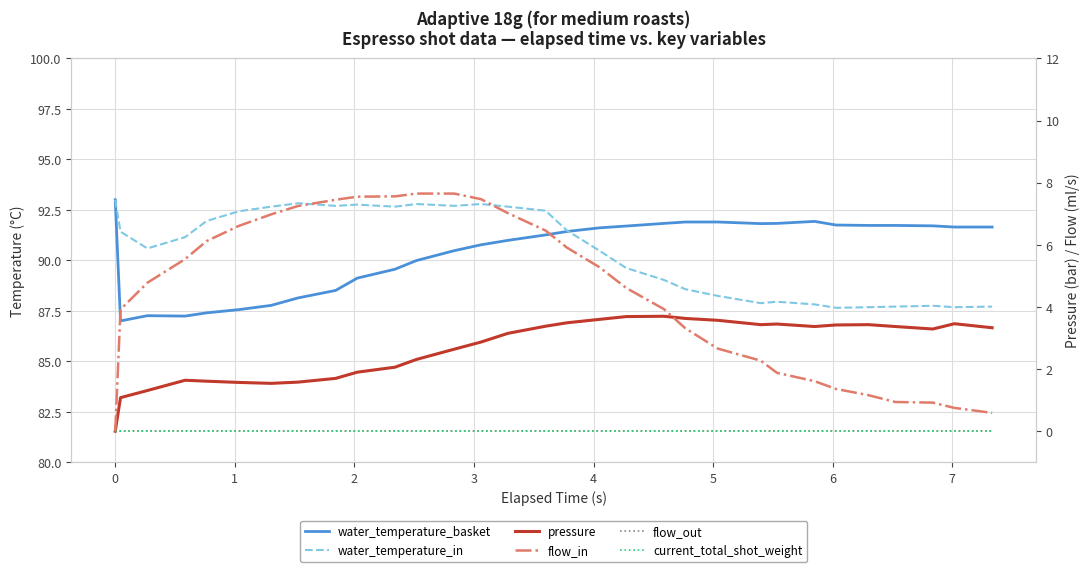

In water_temperature_basket, how many points are higher than both neighbors (excluding endpoints)?

2